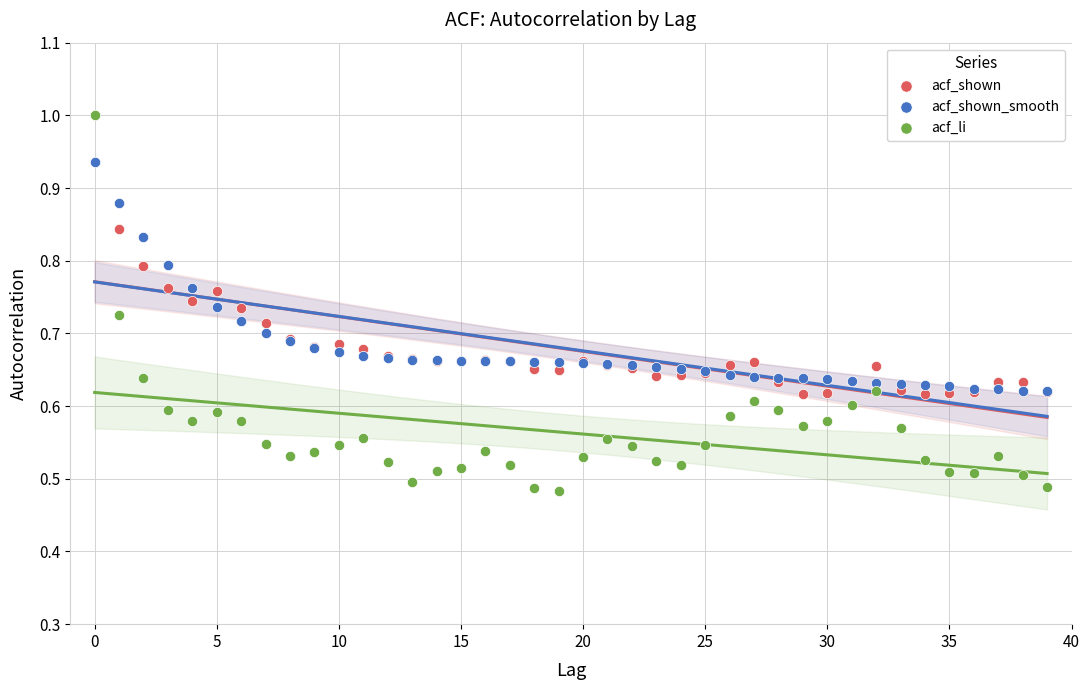

What are all the series names shown in the legend?

acf_shown, acf_shown_smooth, acf_li